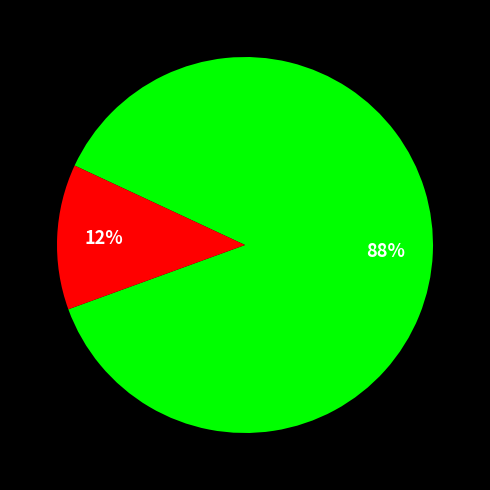

To the nearest percent, what is the average slice percentage?

50%